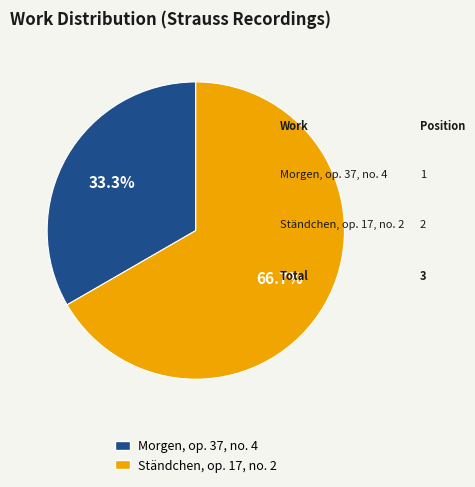

Is the sum of Ständchen, op. 17, no. 2 and Morgen, op. 37, no. 4 greater than half?

Yes